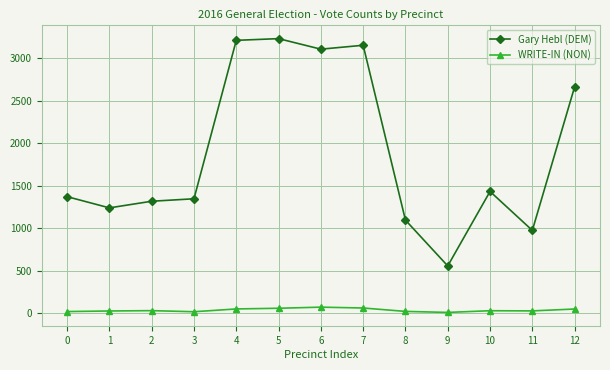

True or false: WRITE-IN (NON) has more than 1 interior local peaks.

True